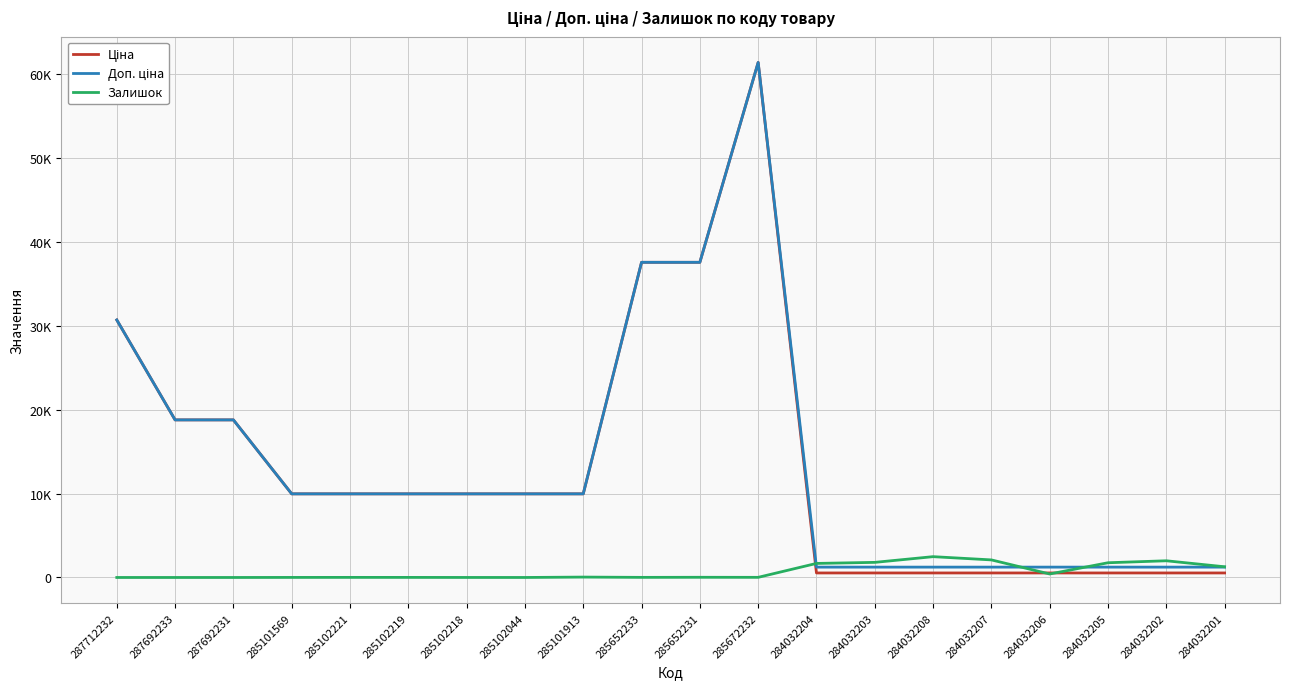

What is the average value of the Залишок series?

681.5